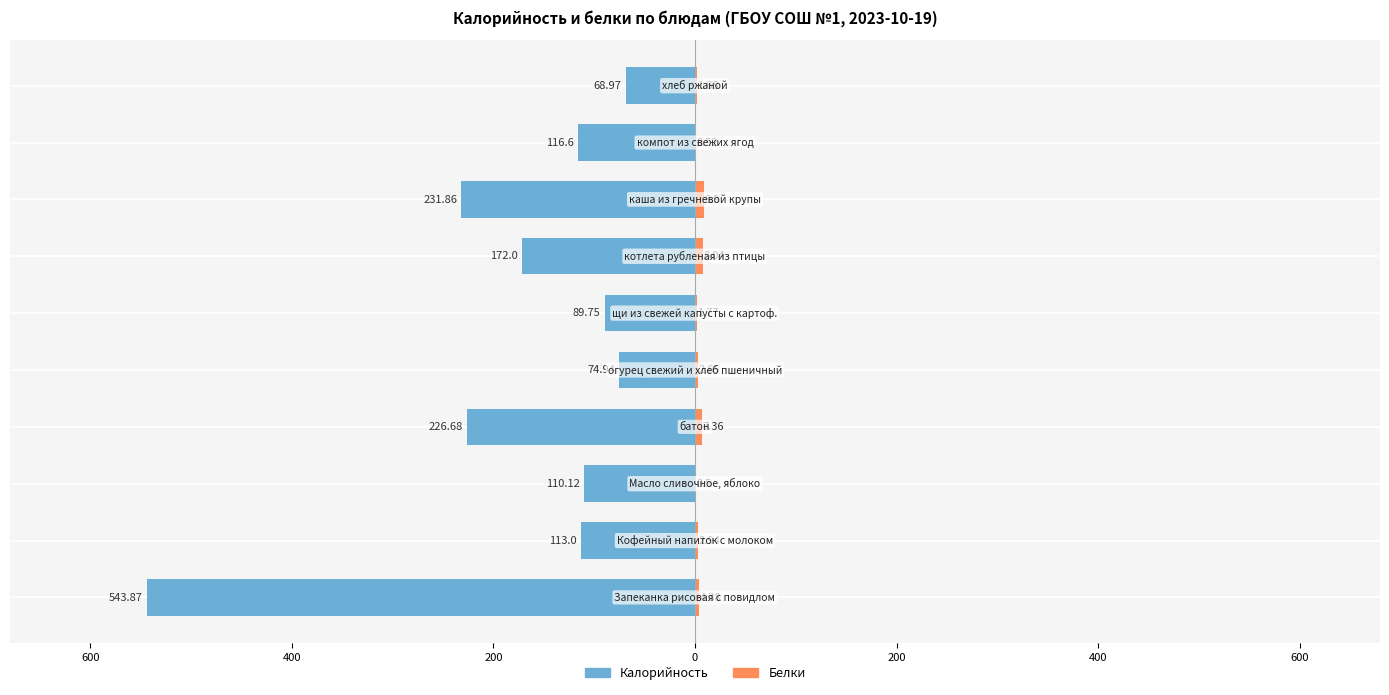

Reading left to right, extract all data points from this chart.

Калорийность: -543.9	-113.0	-110.1	-226.7	-74.9	-89.8	-172.0	-231.9	-116.6	-69.0
Белки: 4.4	2.9	0.5	7.4	2.6	1.8	8.0	8.9	0.5	1.7